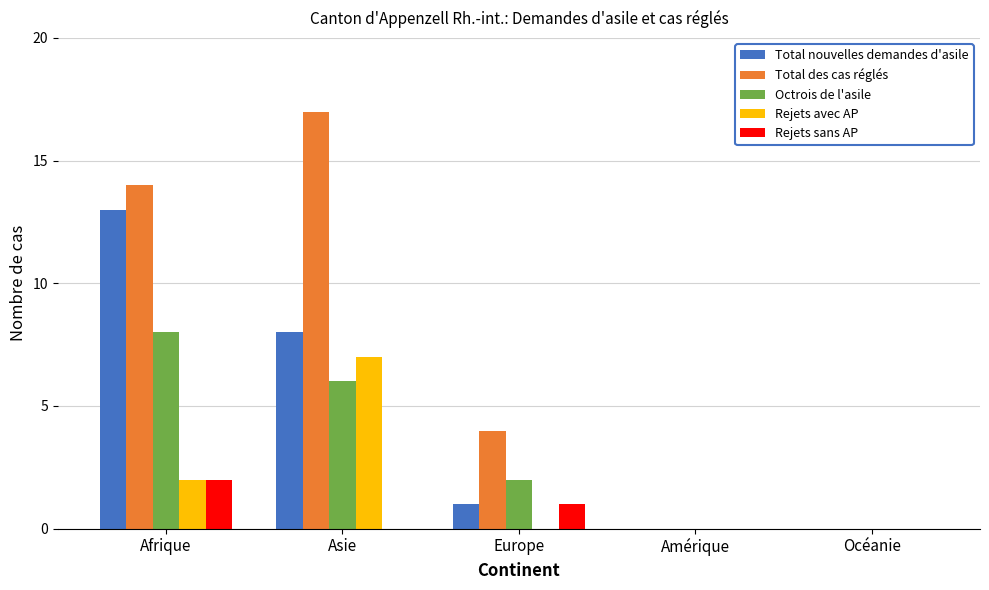

The value of Rejets avec AP at Europe is 0. True or false?

True